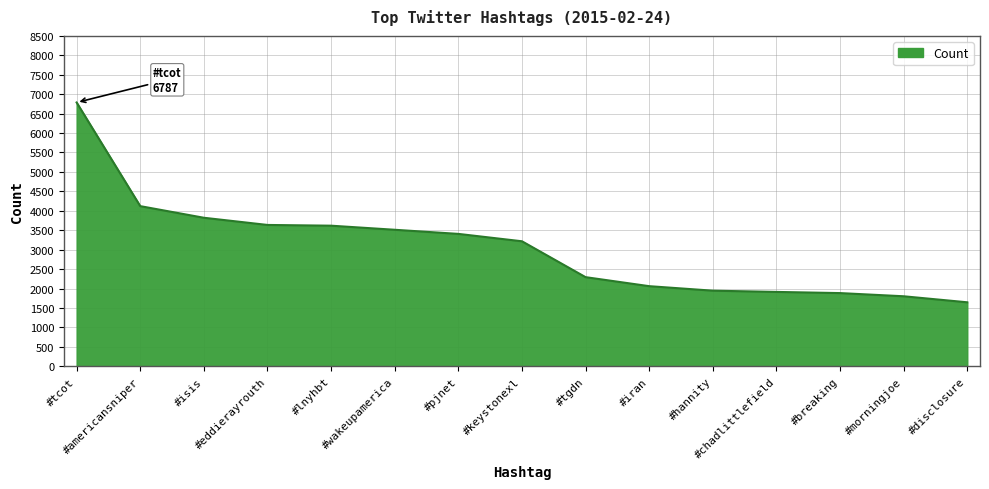

What is the smallest value displayed?

1646